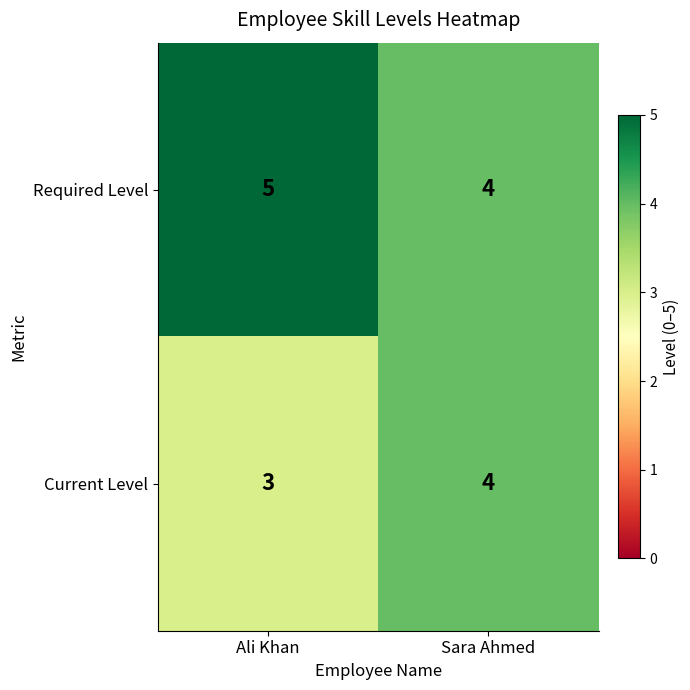

Reading right to left, list all the values displayed in this chart.

Required Level: Sara Ahmed=4	Ali Khan=5
Current Level: Sara Ahmed=4	Ali Khan=3